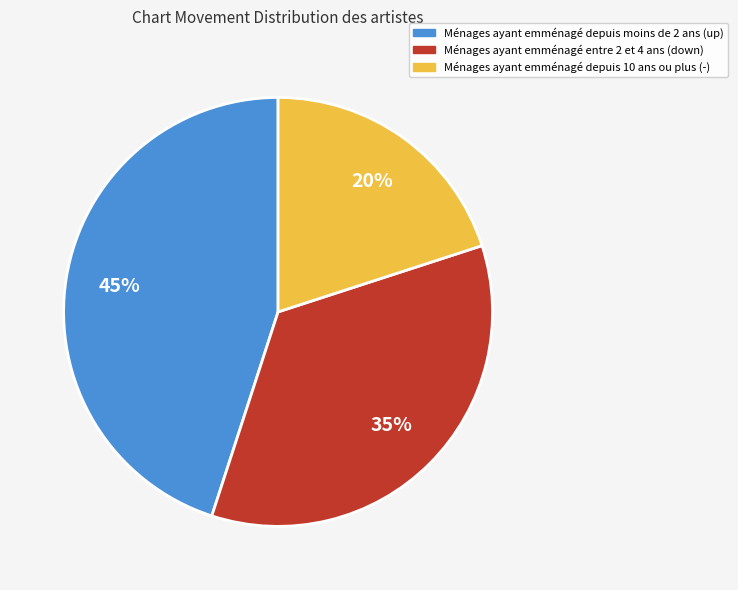

Is there a majority slice in this chart?

No